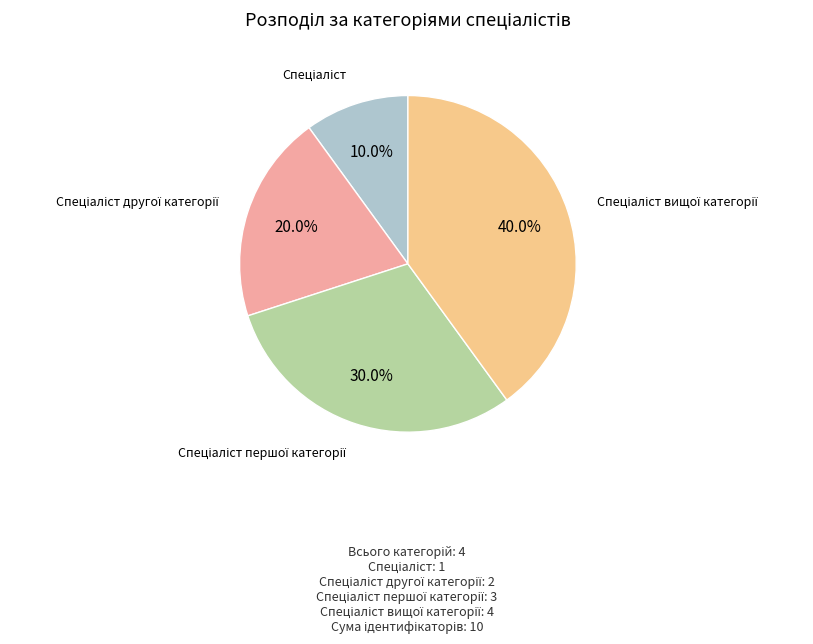

Does any single category account for the majority?

No